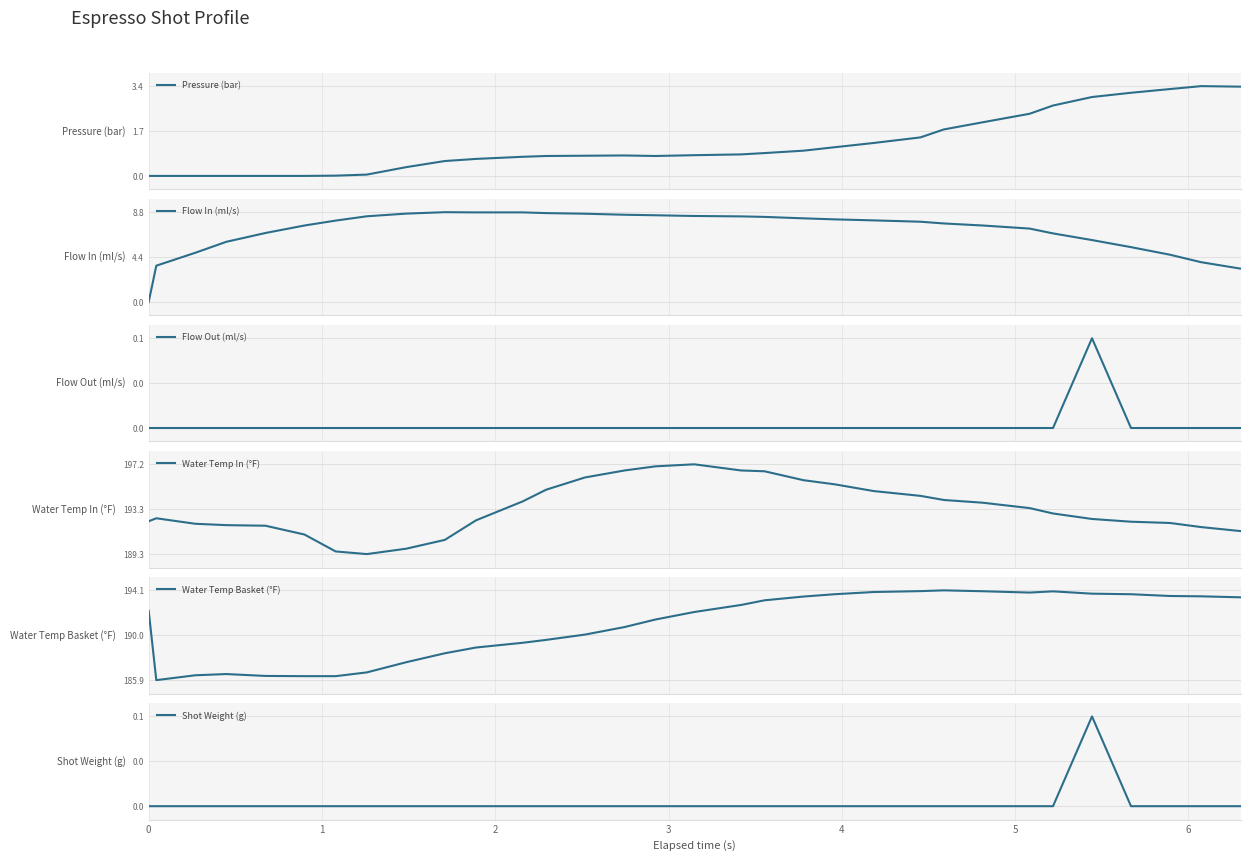

What is the difference between the maximum and minimum values in the Flow Out (ml/s) series?

0.1